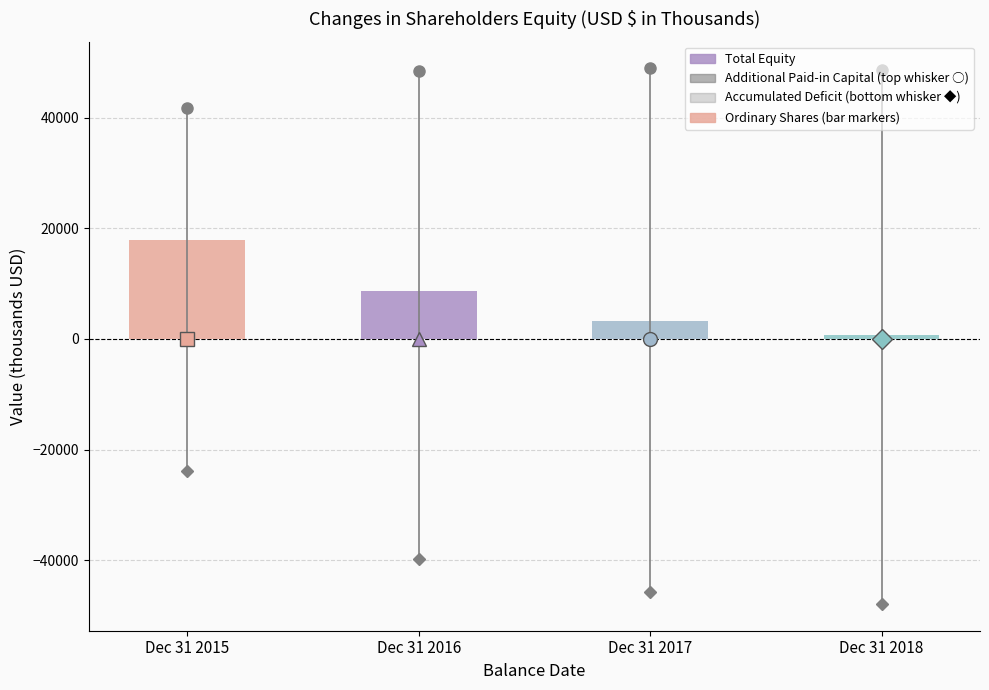

Reading left to right, list all the values displayed in this chart.

Dec 31 2015=17932	Dec 31 2016=8699	Dec 31 2017=3162	Dec 31 2018=752